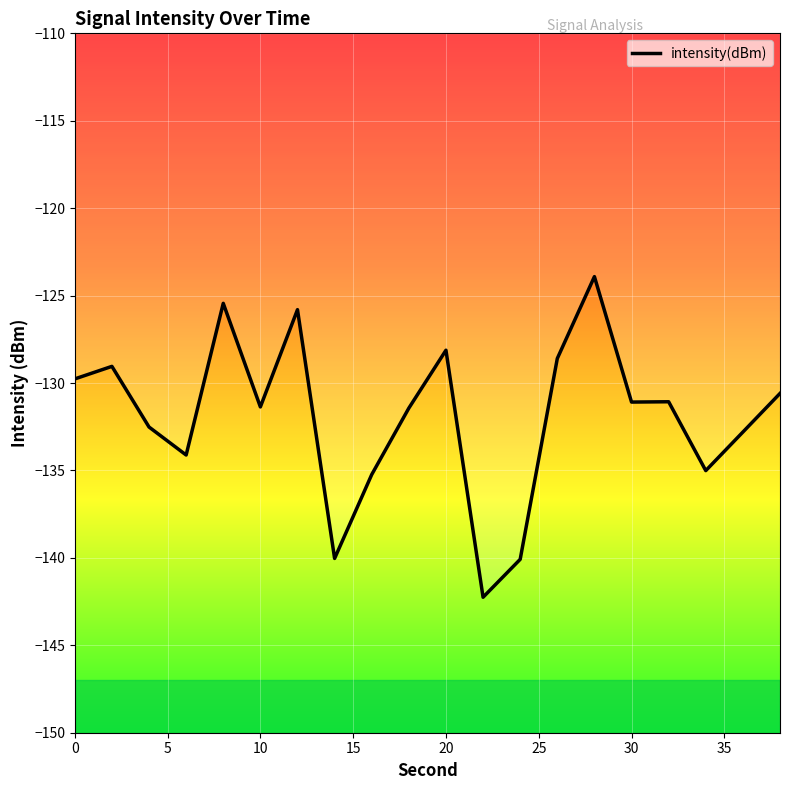

What is the difference between the values at 32 and 8?

5.6